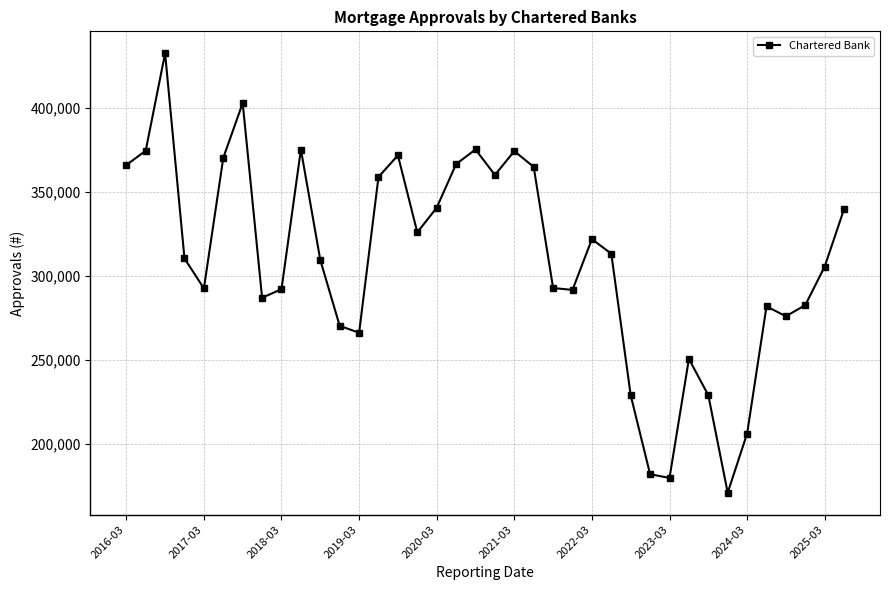

True or false: there are more than 0 points higher than both neighbors.

True